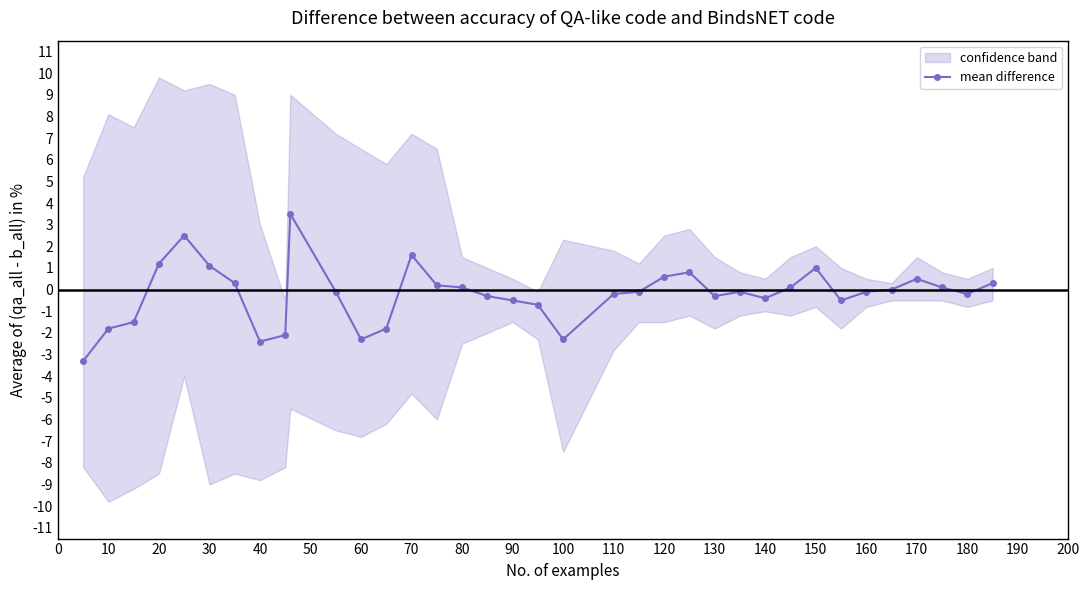

The mean difference series shows 0.5 at 170. True or false?

True